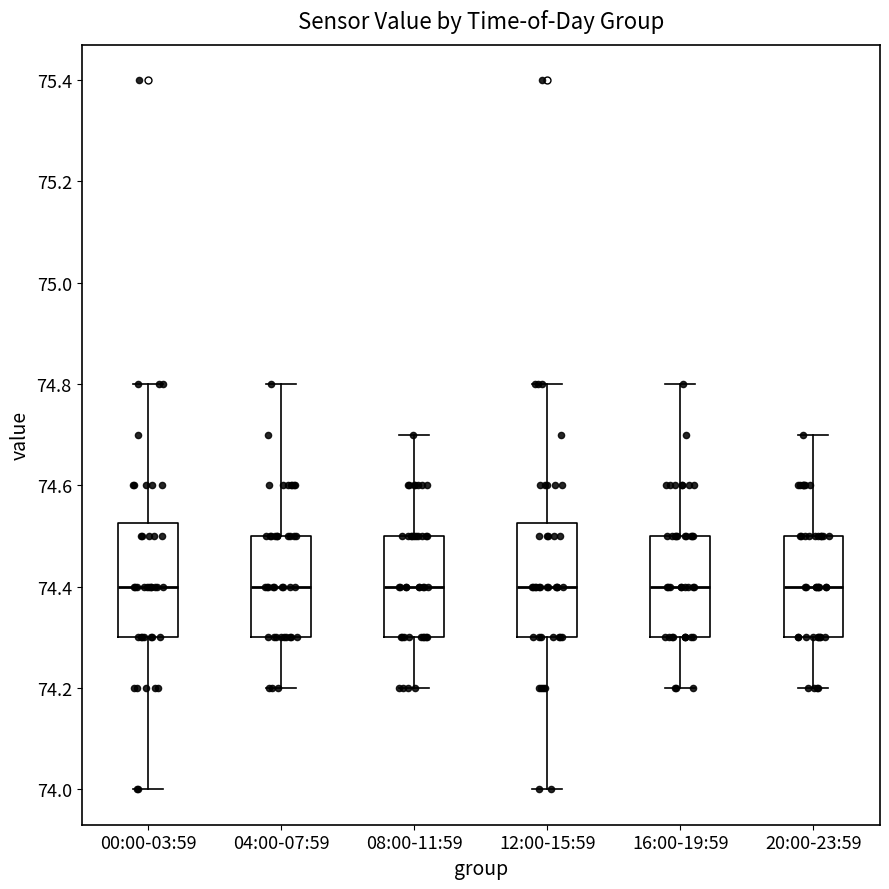

Where does the lower whisker of the box for 12:00-15:59 end on the y-axis? The values are not printed on the chart, so give them approximately, as read against the axis.

74.00